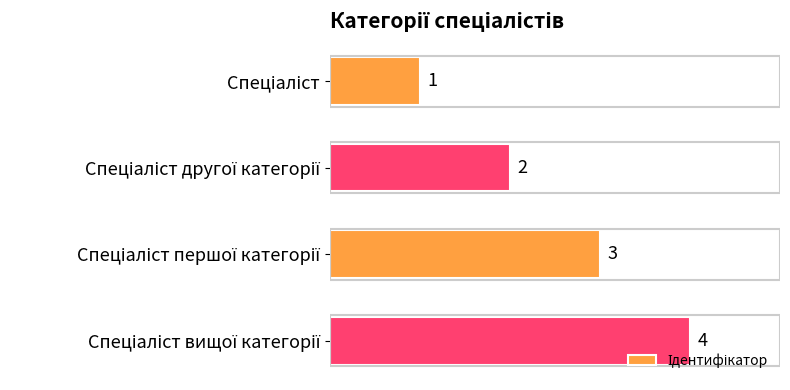

How many bars are there in total?

4